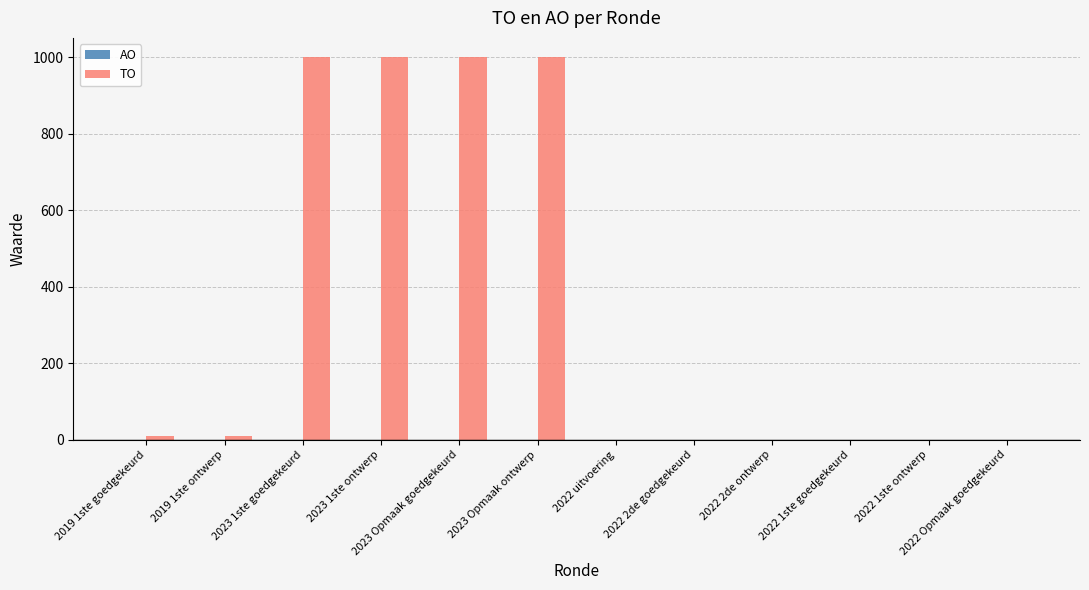

What is the maximum value shown in the chart?

1000